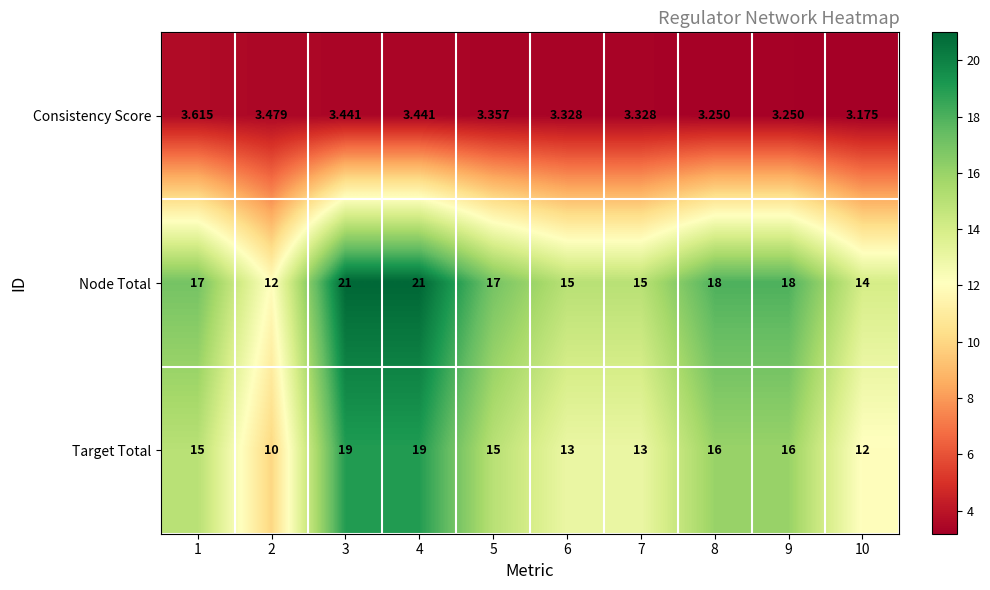

What is the spread (max minus min) of values at 7?

11.7